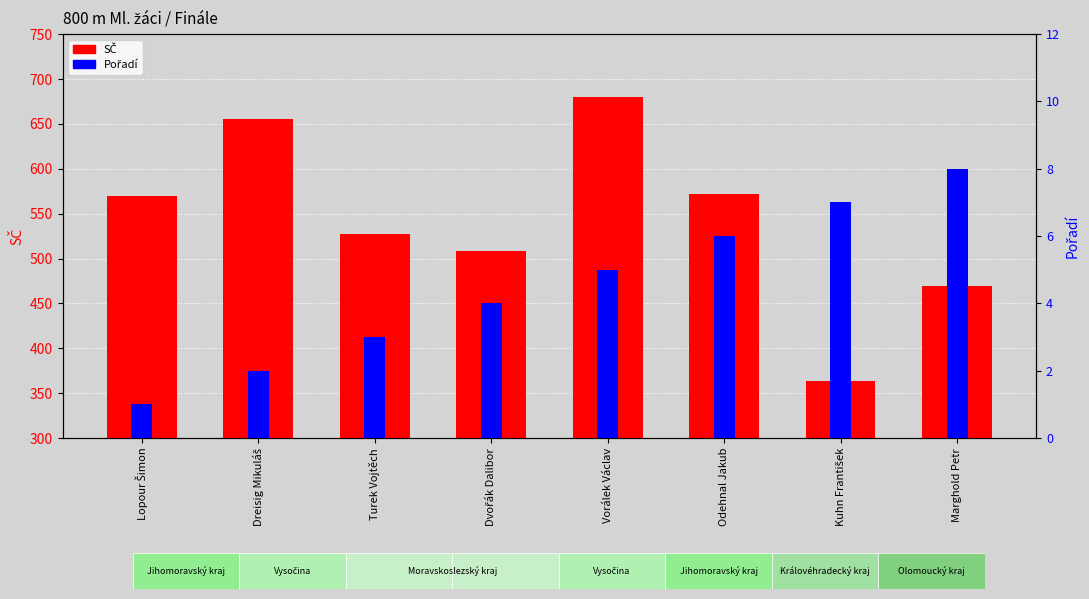

What is the label of the 1st bar from the right?

Marghold Petr